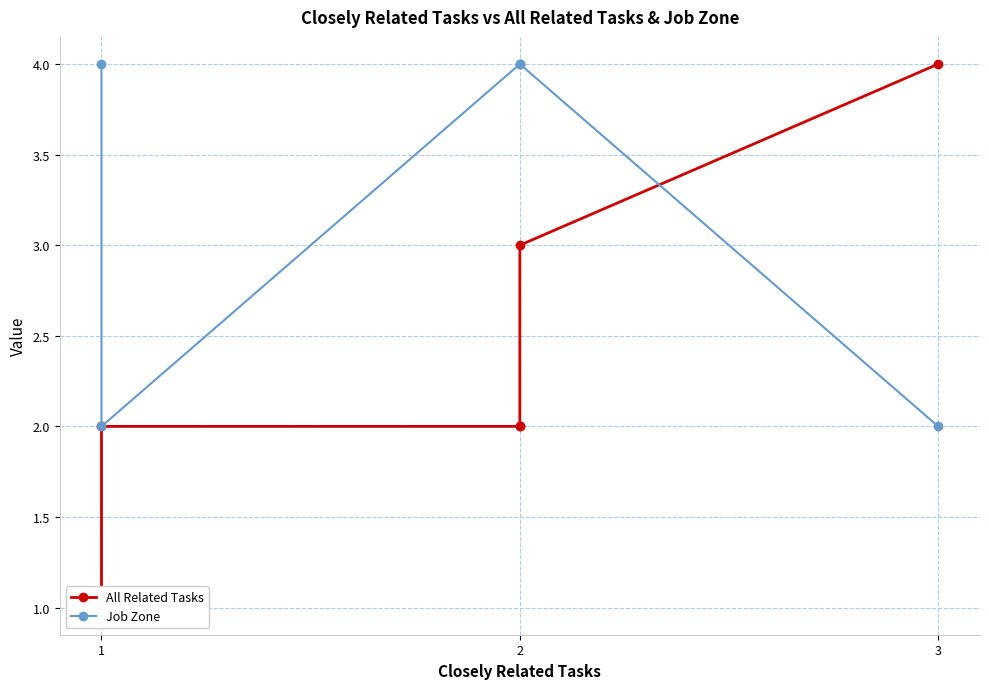

Rank the series by their maximum value, from highest to lowest.

All Related Tasks, Job Zone